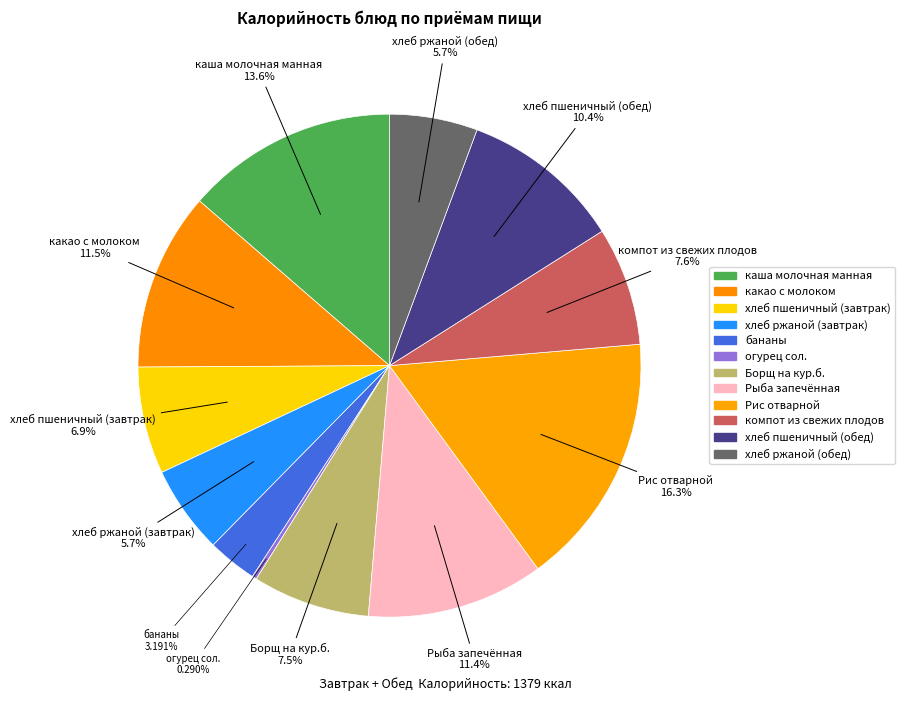

Rank the categories by value from lowest to highest.

огурец сол., бананы, хлеб ржаной (завтрак), хлеб ржаной (обед), хлеб пшеничный (завтрак), Борщ на кур.б., компот из свежих плодов, хлеб пшеничный (обед), Рыба запечённая, какао с молоком, каша молочная манная, Рис отварной